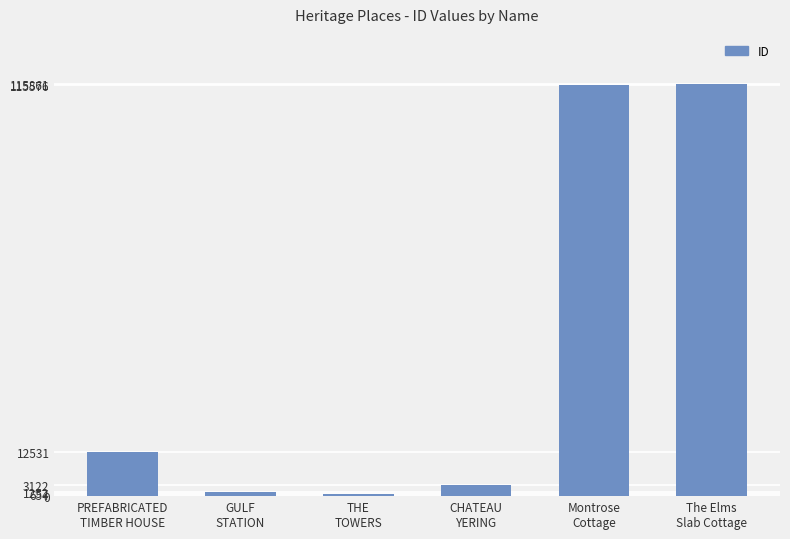

What is the average value?

41499